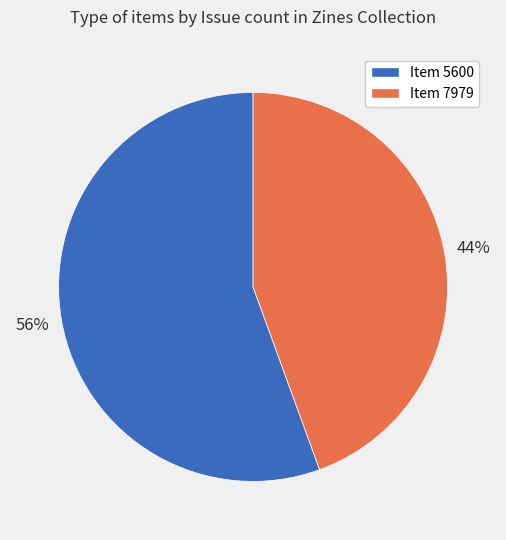

To the nearest percent, what is the average slice percentage?

50%